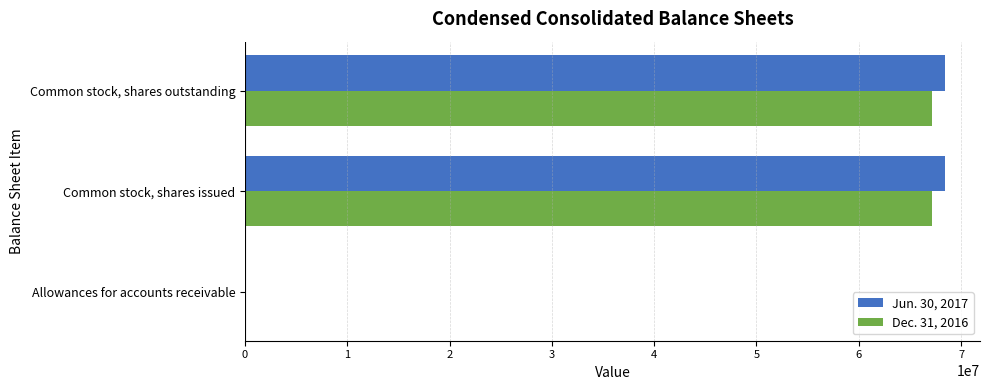

What is the maximum value for Dec. 31, 2016?

67181634